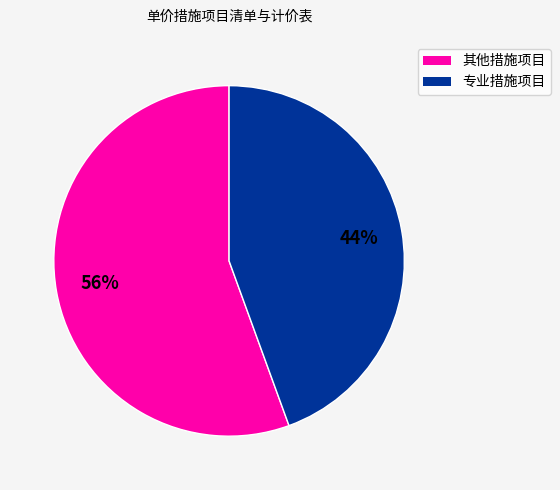

What percentage is the 专业措施项目 slice, to the nearest percent?

44%